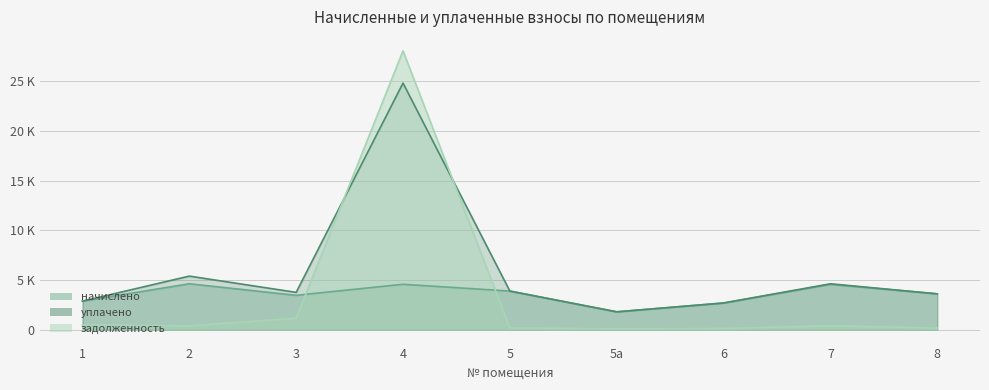

What is the difference between the highest and lowest values at 7?

4230.6